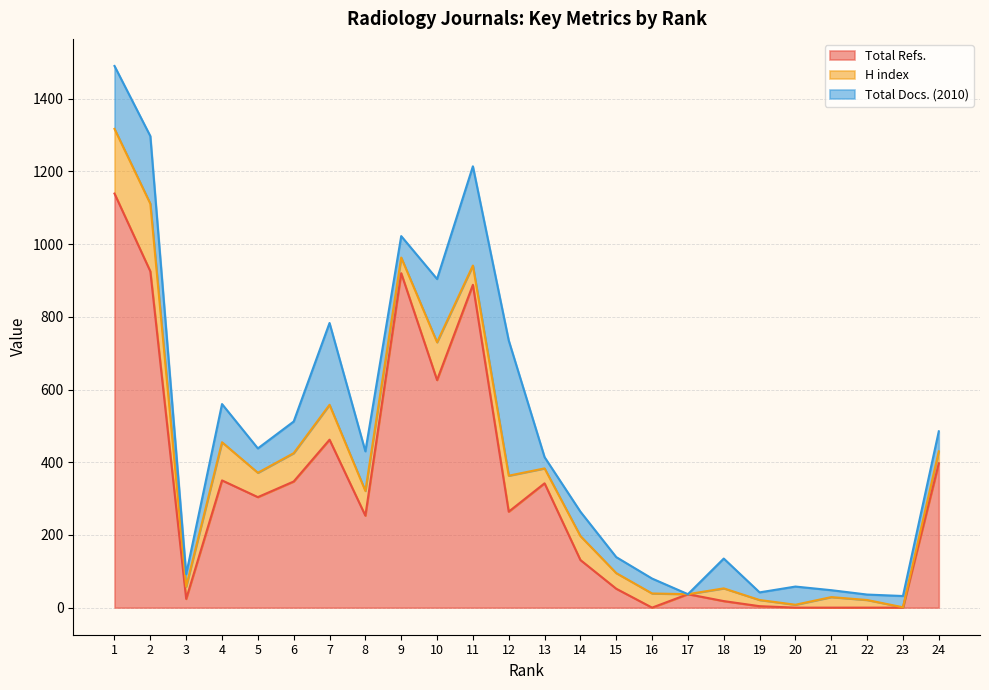

At which label does Total Docs. (2010) reach its peak?

12